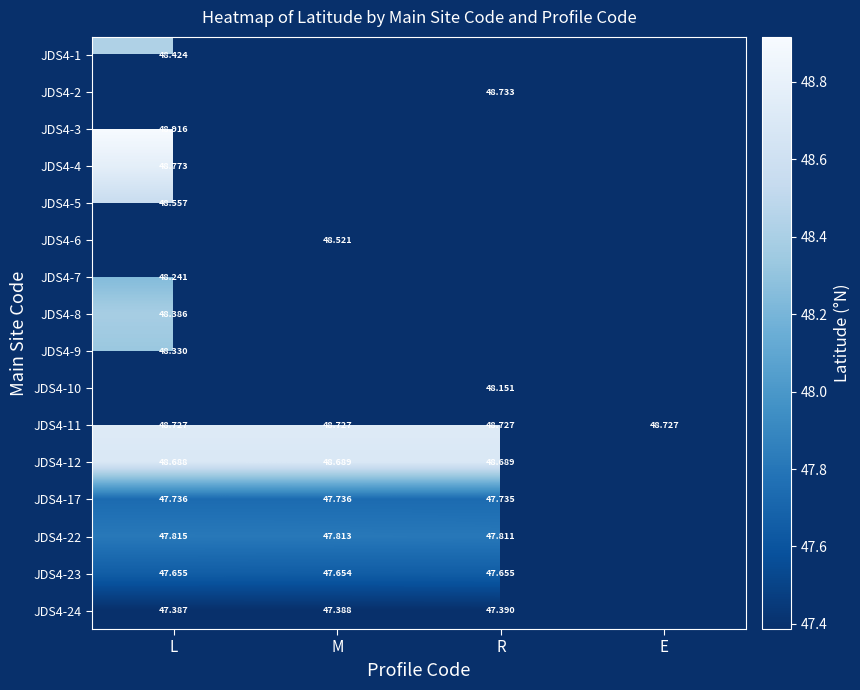

How many data points does each series have?

4